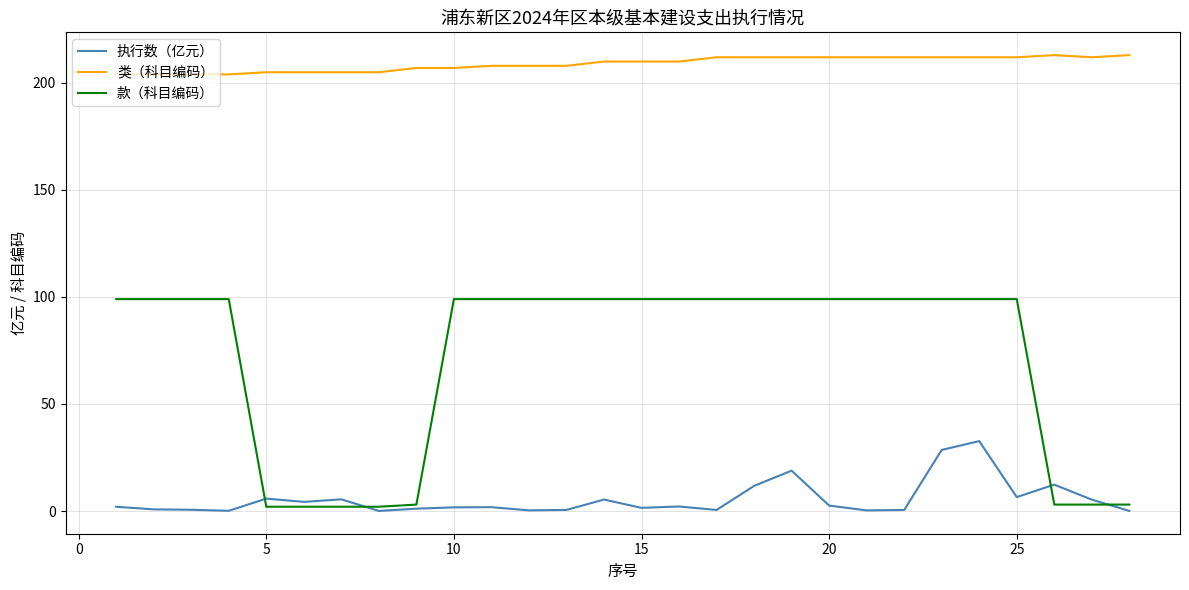

True or false: 执行数（亿元） and 类（科目编码） intersect in this chart.

False